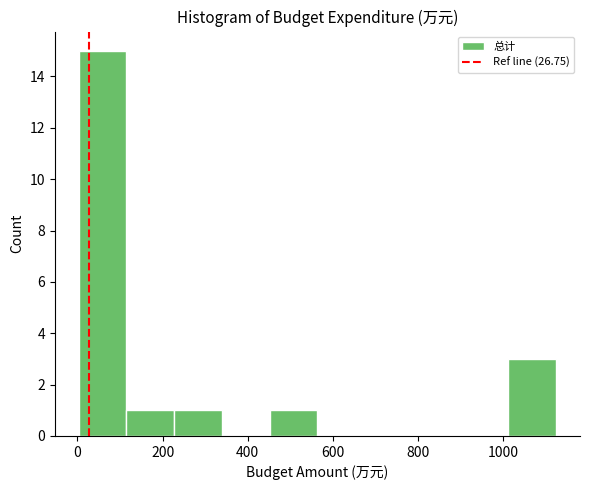

What is the height of the bar covering 1020 to 1120 on the x-axis? Neither the bar edges nor the heights are printed on the chart, so give them approximately, as read against the axes.

3